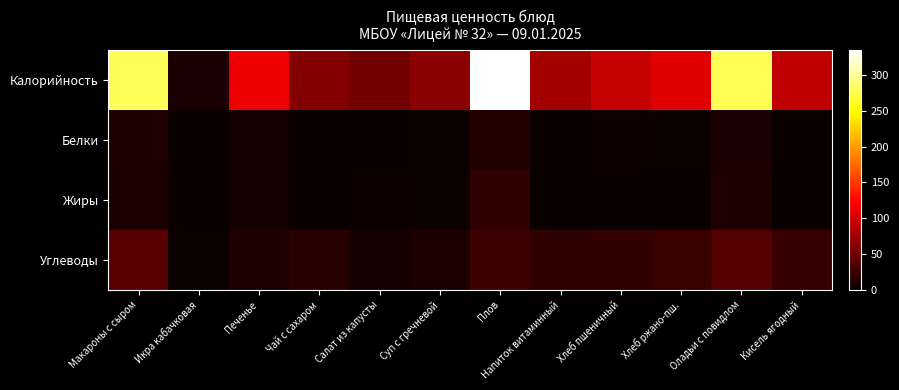

Reading right to left, list all the values displayed in this chart.

Калорийность: Кисель ягодный=90.5	Оладьи с повидлом=278.5	Хлеб ржано-пш.=108.0	Хлеб пшеничный=93.8	Напиток витаминный=77.6	Плов=334.9	Суп с гречневой=64.6	Салат из капусты=52.8	Чай с сахаром=61.2	Печенье=113.6	Икра кабачковая=8.1	Макароны с сыром=280.0
Белки: Кисель ягодный=0.1	Оладьи с повидлом=7.9	Хлеб ржано-пш.=2.2	Хлеб пшеничный=3.0	Напиток витаминный=0.2	Плов=13.0	Суп с гречневой=1.6	Салат из капусты=1.1	Чай с сахаром=0.2	Печенье=5.6	Икра кабачковая=0.4	Макароны с сыром=10.7
Жиры: Кисель ягодный=0.1	Оладьи с повидлом=11.0	Хлеб ржано-пш.=0.4	Хлеб пшеничный=0.3	Напиток витаминный=0.2	Плов=20.1	Суп с гречневой=2.2	Салат из капусты=2.7	Чай с сахаром=0.0	Печенье=5.3	Икра кабачковая=0.1	Макароны с сыром=9.4
Углеводы: Кисель ягодный=22.4	Оладьи с повидлом=37.2	Хлеб ржано-пш.=23.8	Хлеб пшеничный=19.7	Напиток витаминный=18.8	Плов=25.6	Суп с гречневой=9.6	Салат из капусты=6.0	Чай с сахаром=15.0	Печенье=10.8	Икра кабачковая=1.4	Макароны с сыром=38.2